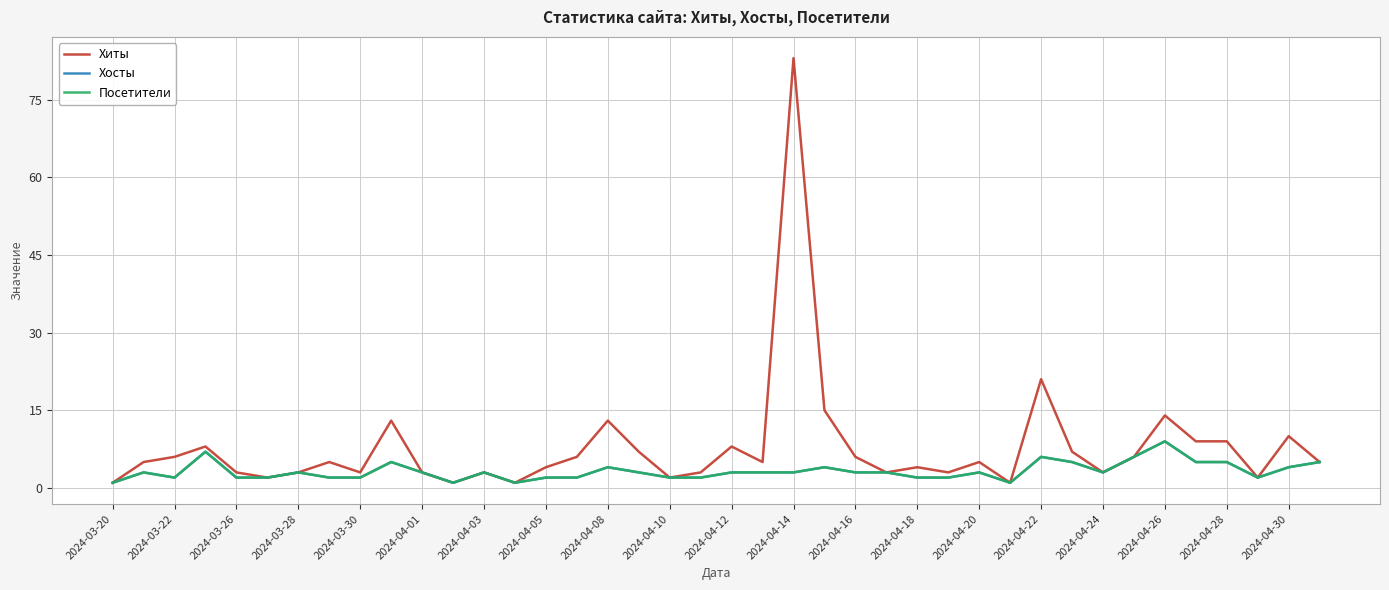

Does the chart have visible grid lines?

Yes